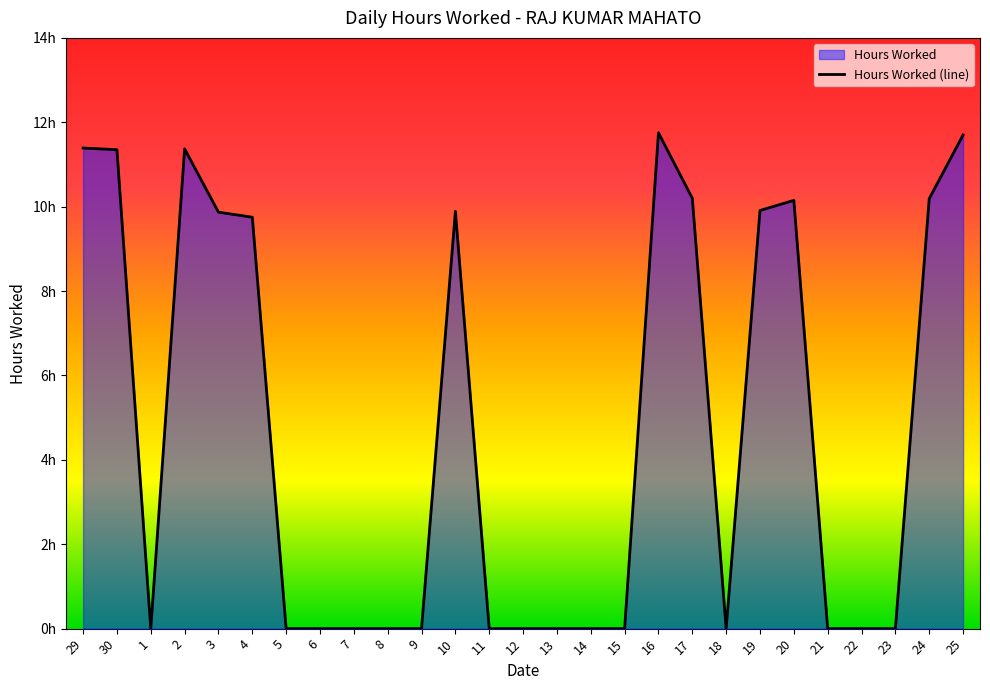

What position from the right is 12?

14